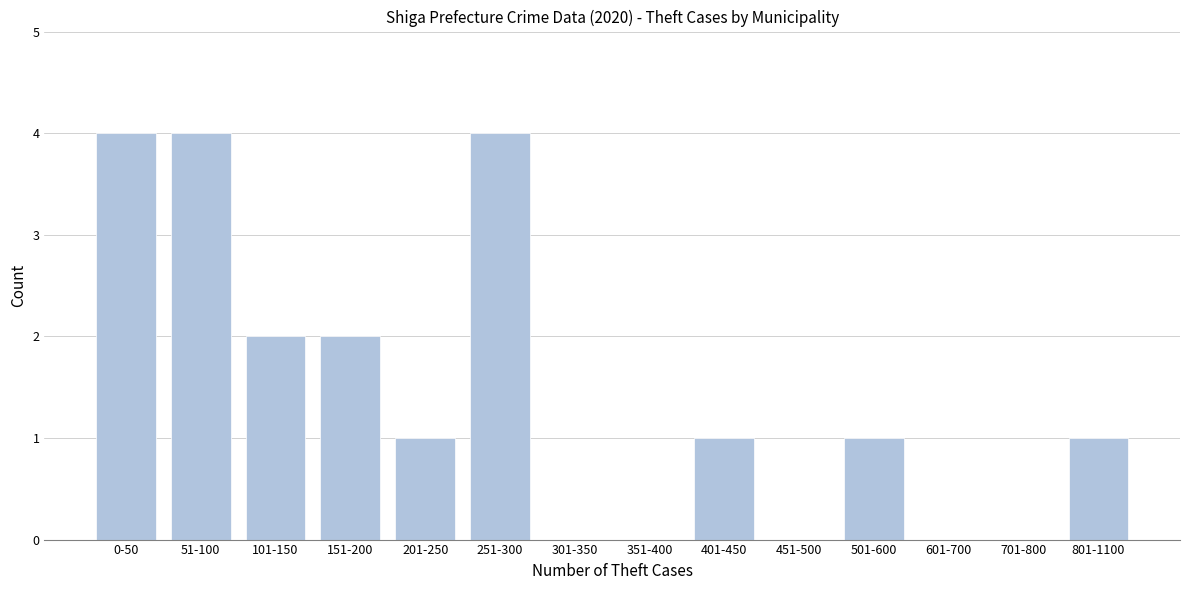

Reading right to left, what are all the values shown in this chart?

801-1100=1	701-800=0	601-700=0	501-600=1	451-500=0	401-450=1	351-400=0	301-350=0	251-300=4	201-250=1	151-200=2	101-150=2	51-100=4	0-50=4